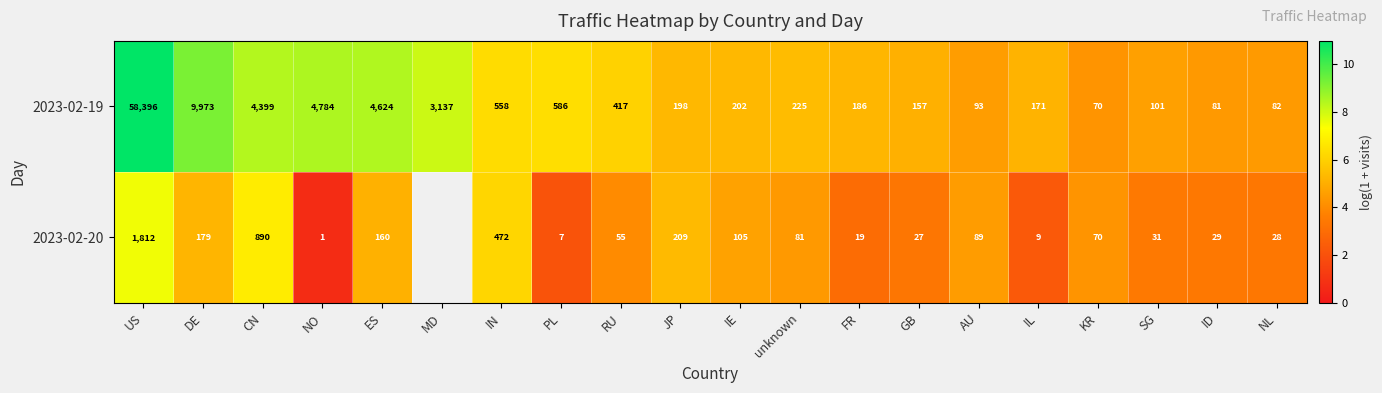

How many data points does each series have?

20